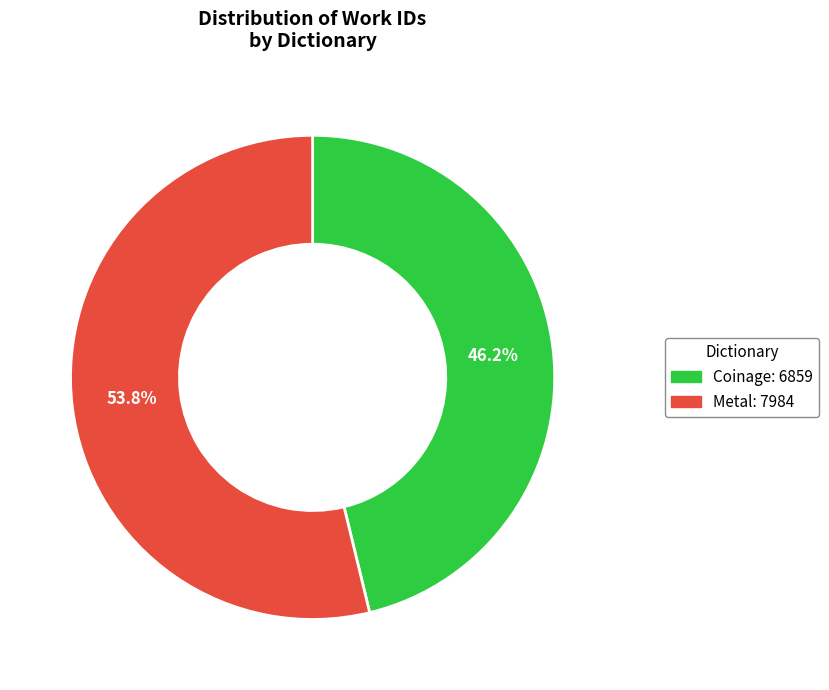

To the nearest percent, what is the difference between the largest and smallest slice percentages?

8%